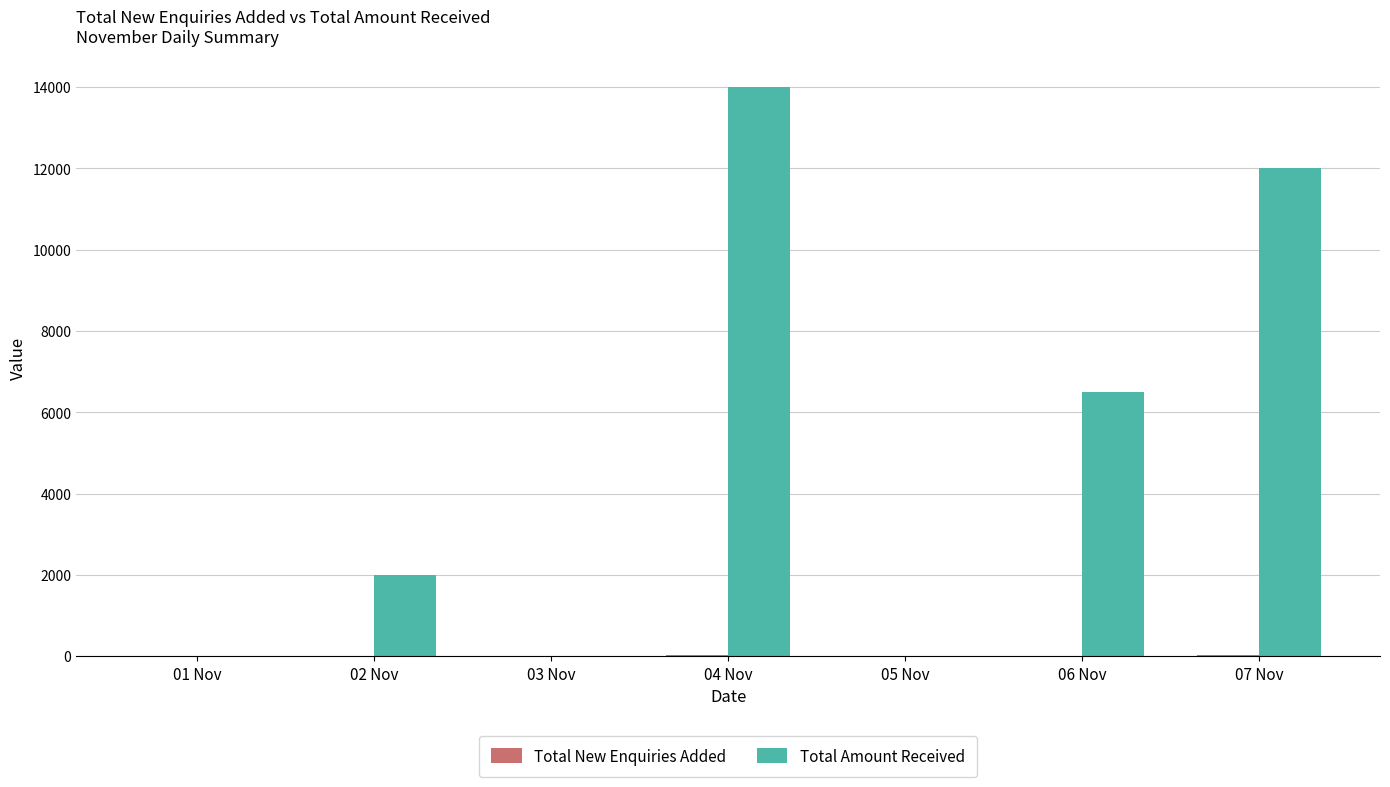

What is the maximum value shown in the chart?

14000